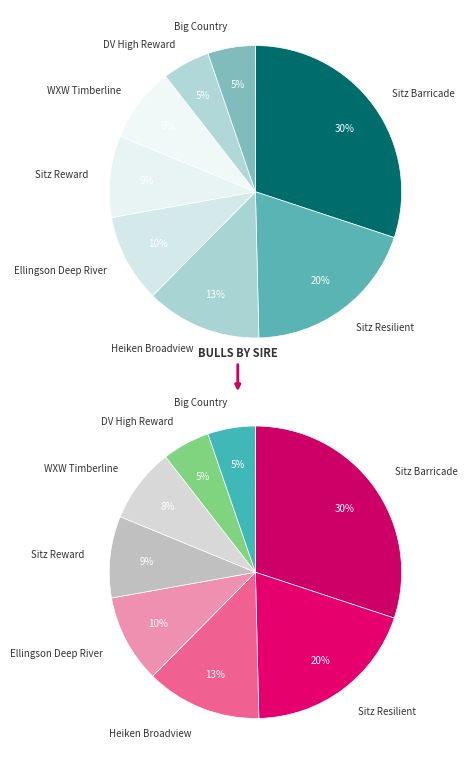

Which category has the smallest portion of the pie?

Deer Valley High Reward 9718